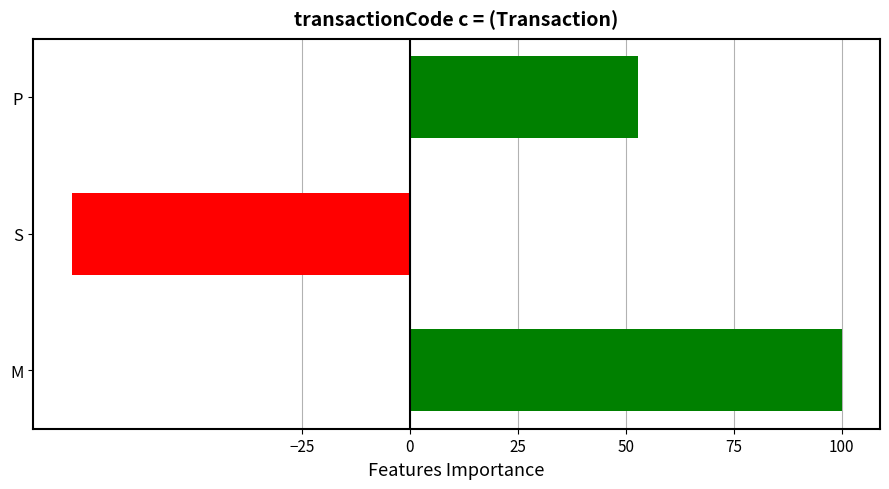

Where is the data nearest to the value 10?

P